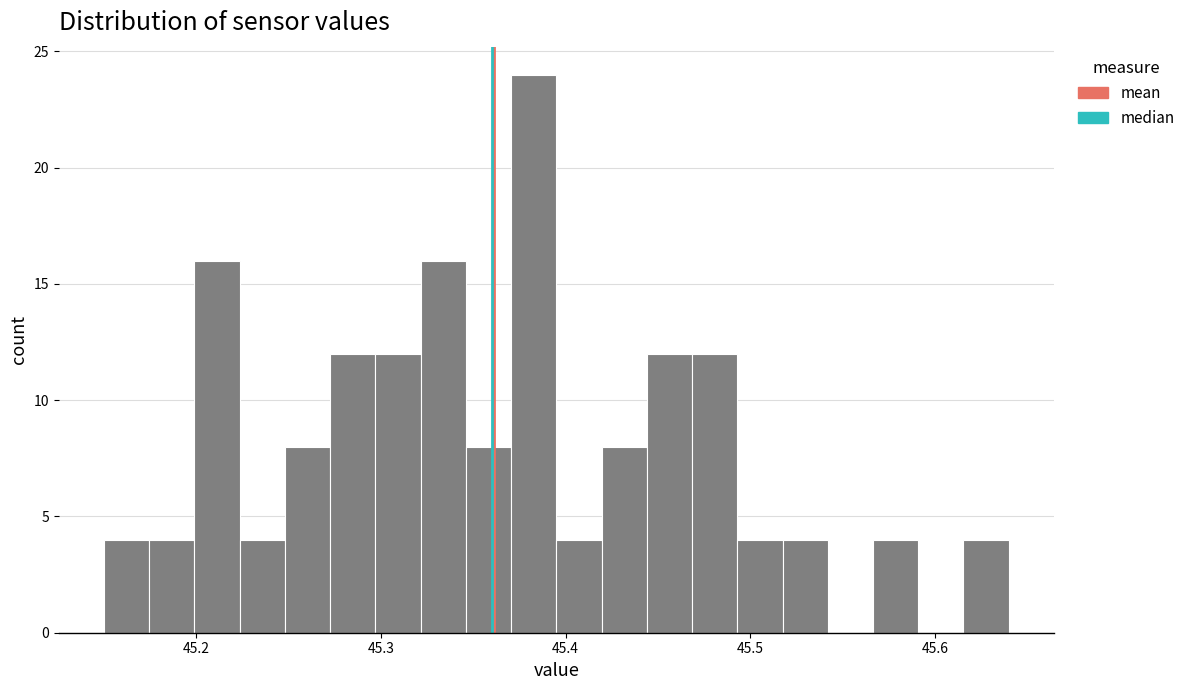

Around what value on the x-axis is the tallest bar? Give the approximate position of its centre, as read against the axis.

45.38